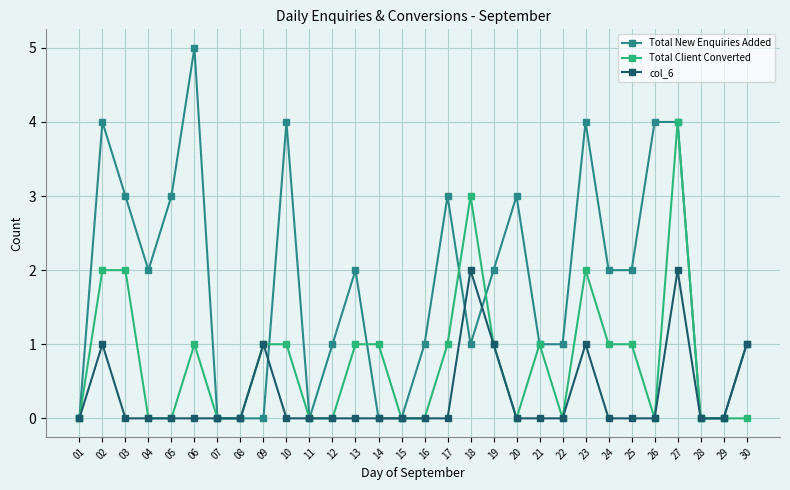

Reading left to right, what are all the values shown in this chart?

Total New Enquiries Added: 01=0	02=4	03=3	04=2	05=3	06=5	07=0	08=0	09=0	10=4	11=0	12=1	13=2	14=0	15=0	16=1	17=3	18=1	19=2	20=3	21=1	22=1	23=4	24=2	25=2	26=4	27=4	28=0	29=0	30=1
Total Client Converted: 01=0	02=2	03=2	04=0	05=0	06=1	07=0	08=0	09=1	10=1	11=0	12=0	13=1	14=1	15=0	16=0	17=1	18=3	19=1	20=0	21=1	22=0	23=2	24=1	25=1	26=0	27=4	28=0	29=0	30=0
col_6: 01=0	02=1	03=0	04=0	05=0	06=0	07=0	08=0	09=1	10=0	11=0	12=0	13=0	14=0	15=0	16=0	17=0	18=2	19=1	20=0	21=0	22=0	23=1	24=0	25=0	26=0	27=2	28=0	29=0	30=1